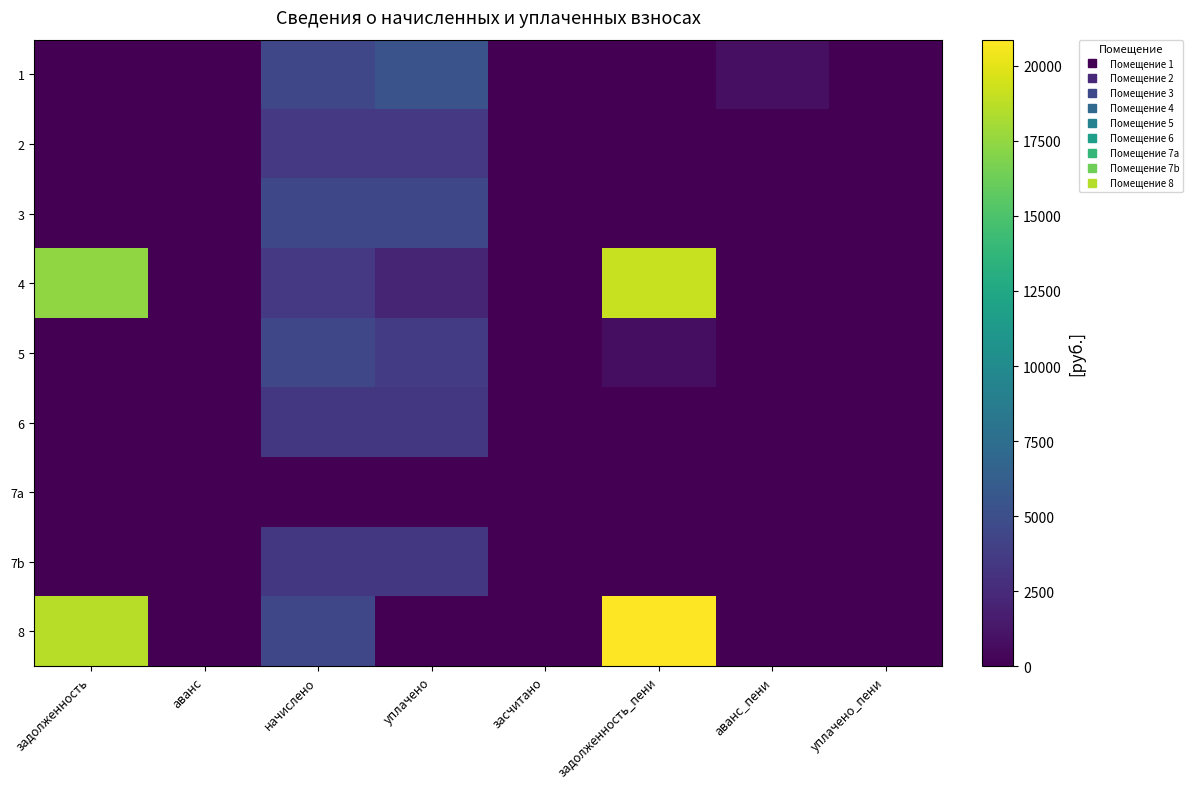

How many series are shown in this chart?

9